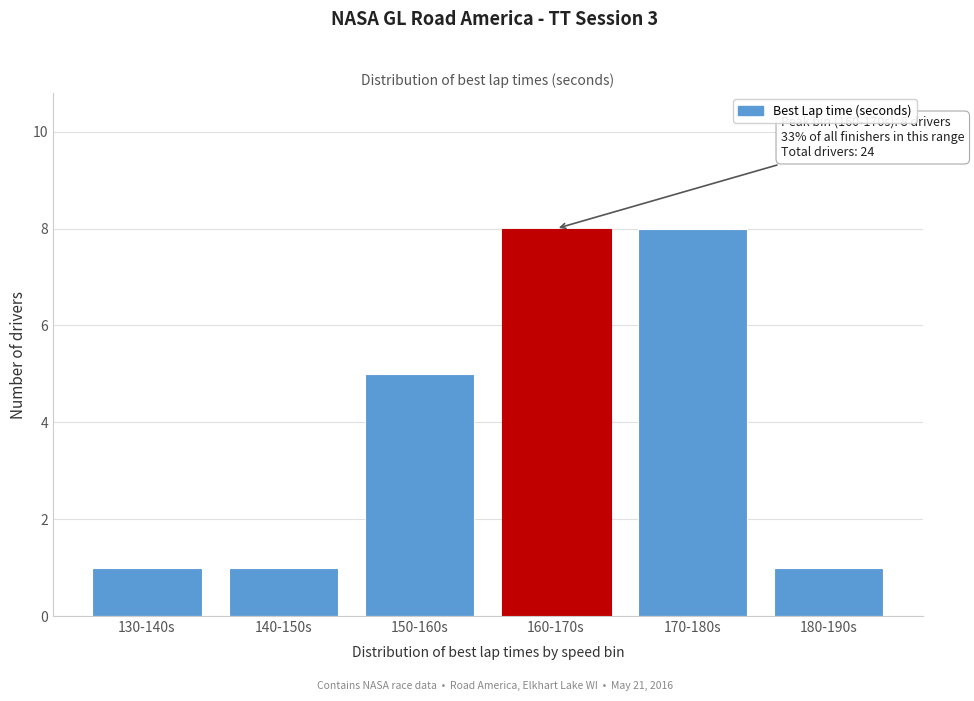

Reading left to right, list all the values displayed in this chart.

130-140s=1	140-150s=1	150-160s=5	160-170s=8	170-180s=8	180-190s=1